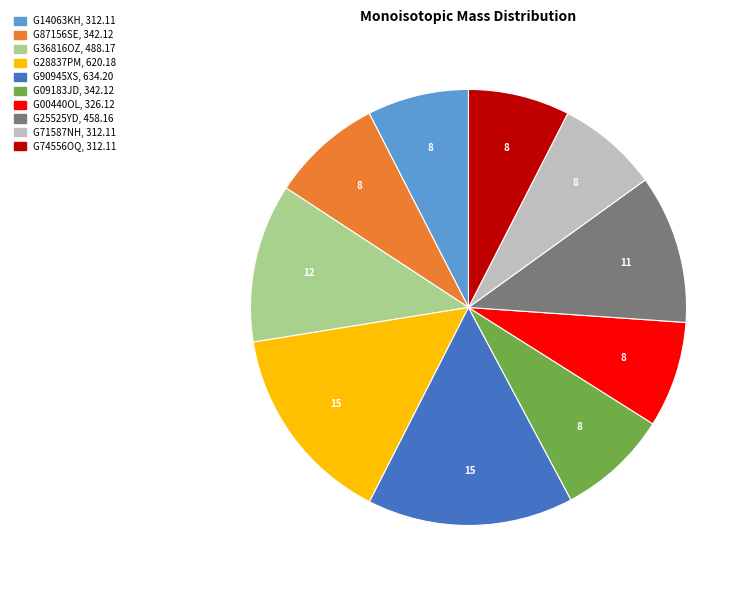

Does G74556OQ account for over 50% of the chart?

No